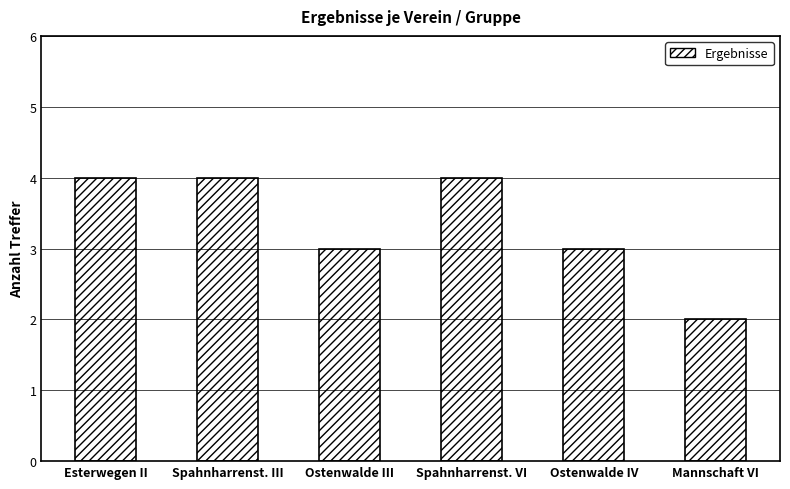

Reading left to right, extract all data points from this chart.

4	4	3	4	3	2